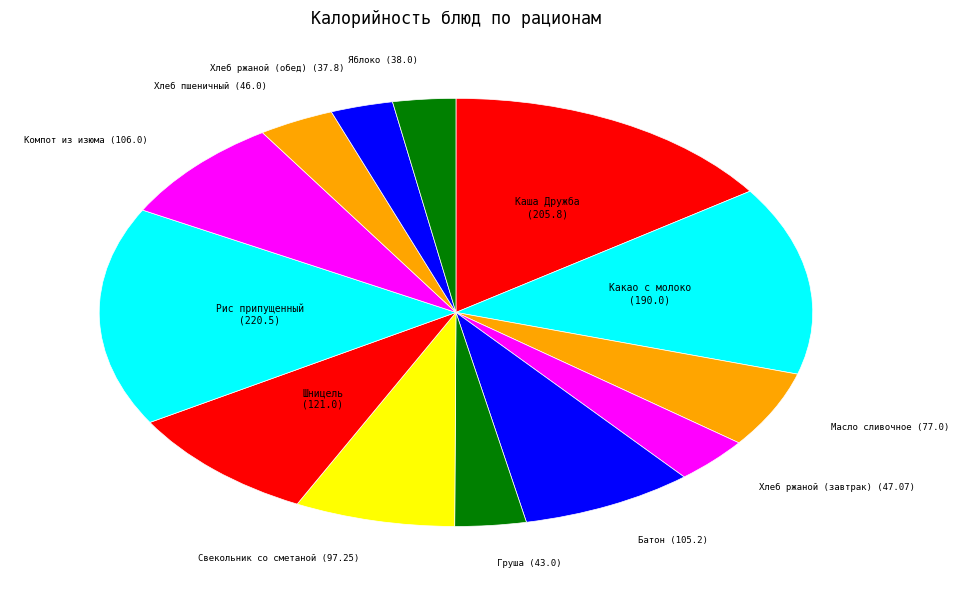

How many slices are in this pie chart?

13